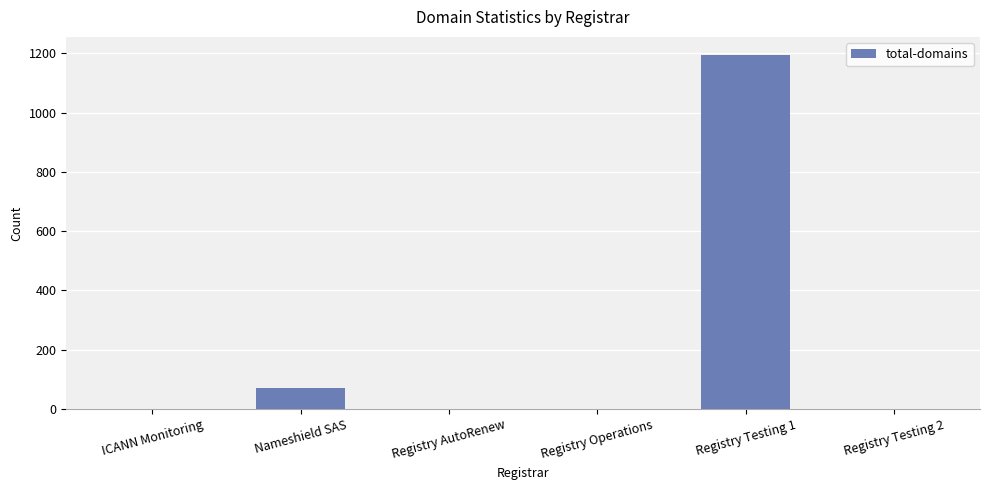

What is the sum of all values?

1271